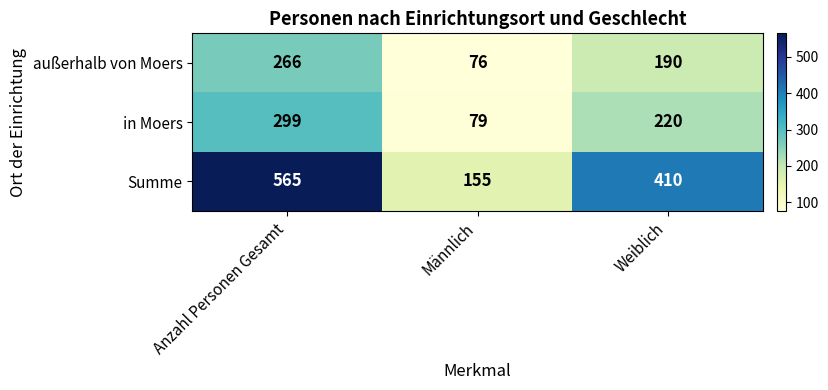

Rank the series at Männlich from lowest to highest value.

außerhalb von Moers, in Moers, Summe